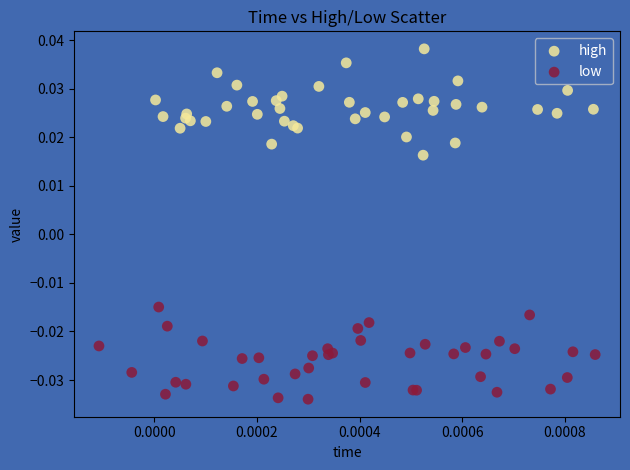

Which series contains the highest Y value?

high